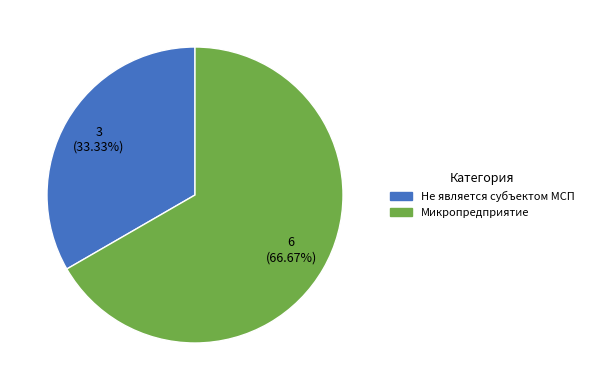

Is there any slice that represents more than half of the pie?

Yes